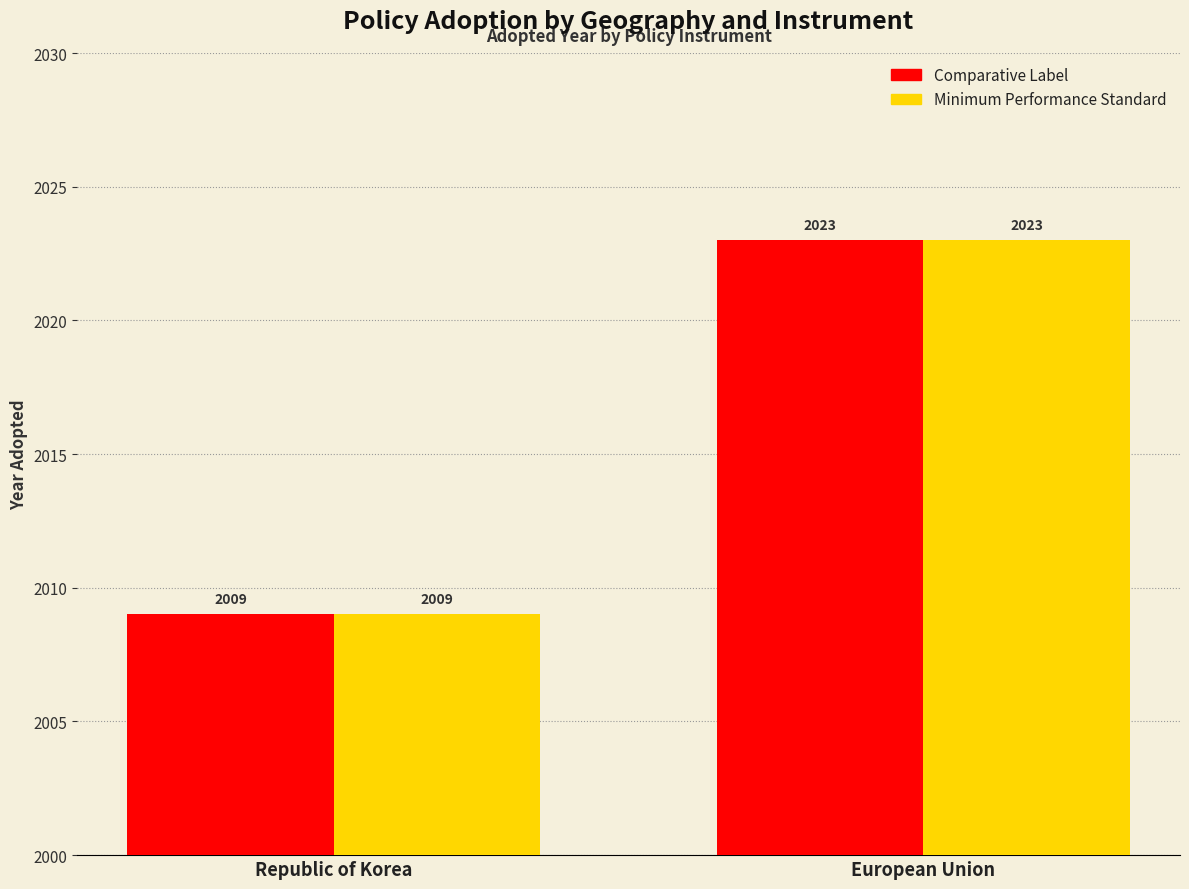

What is the value of the Minimum Performance Standard bar at the 1st from the left?

2009